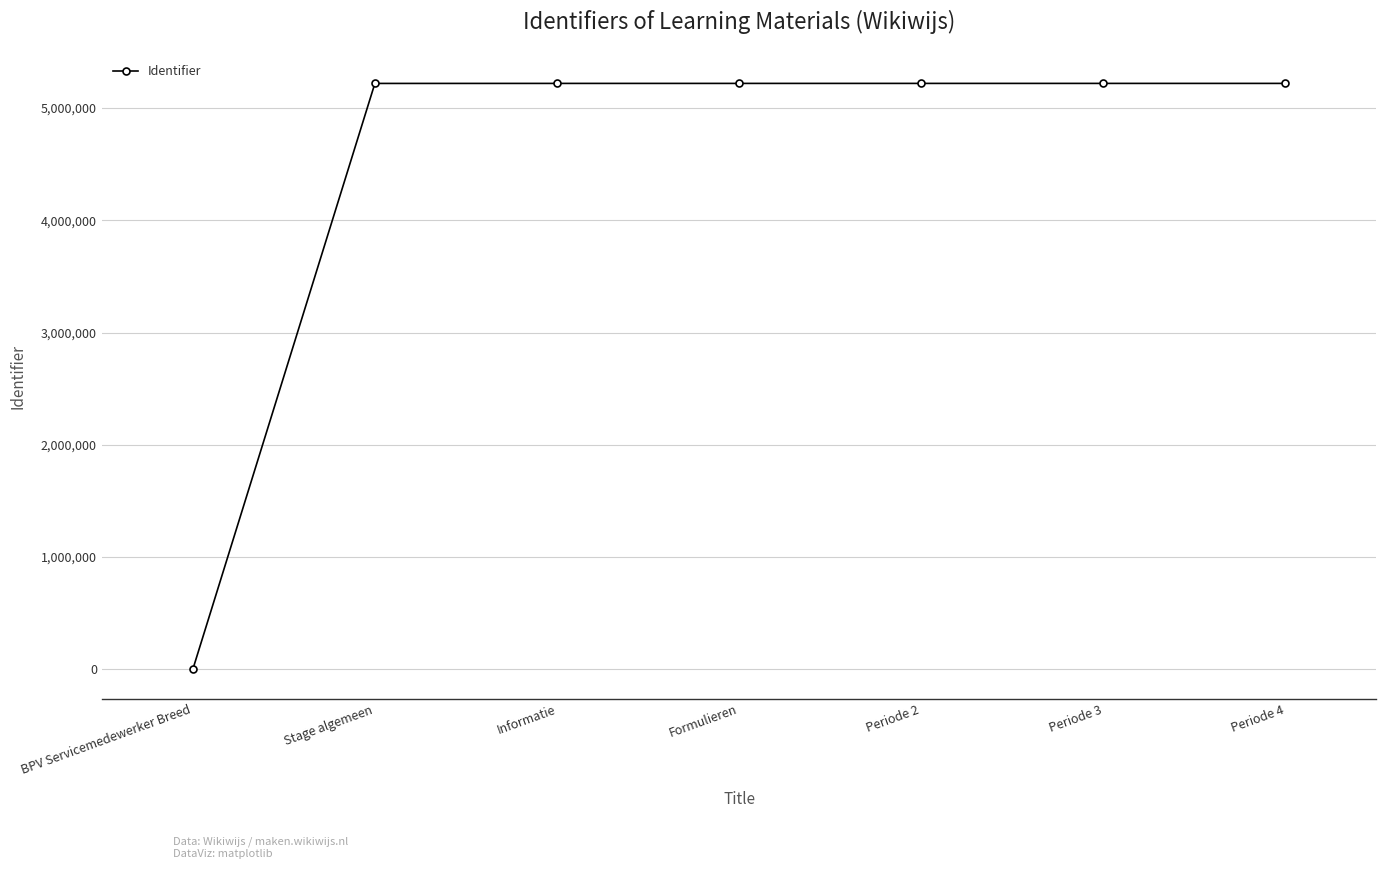

At which category does the chart reach its minimum across all series?

BPV Servicemedewerker Breed